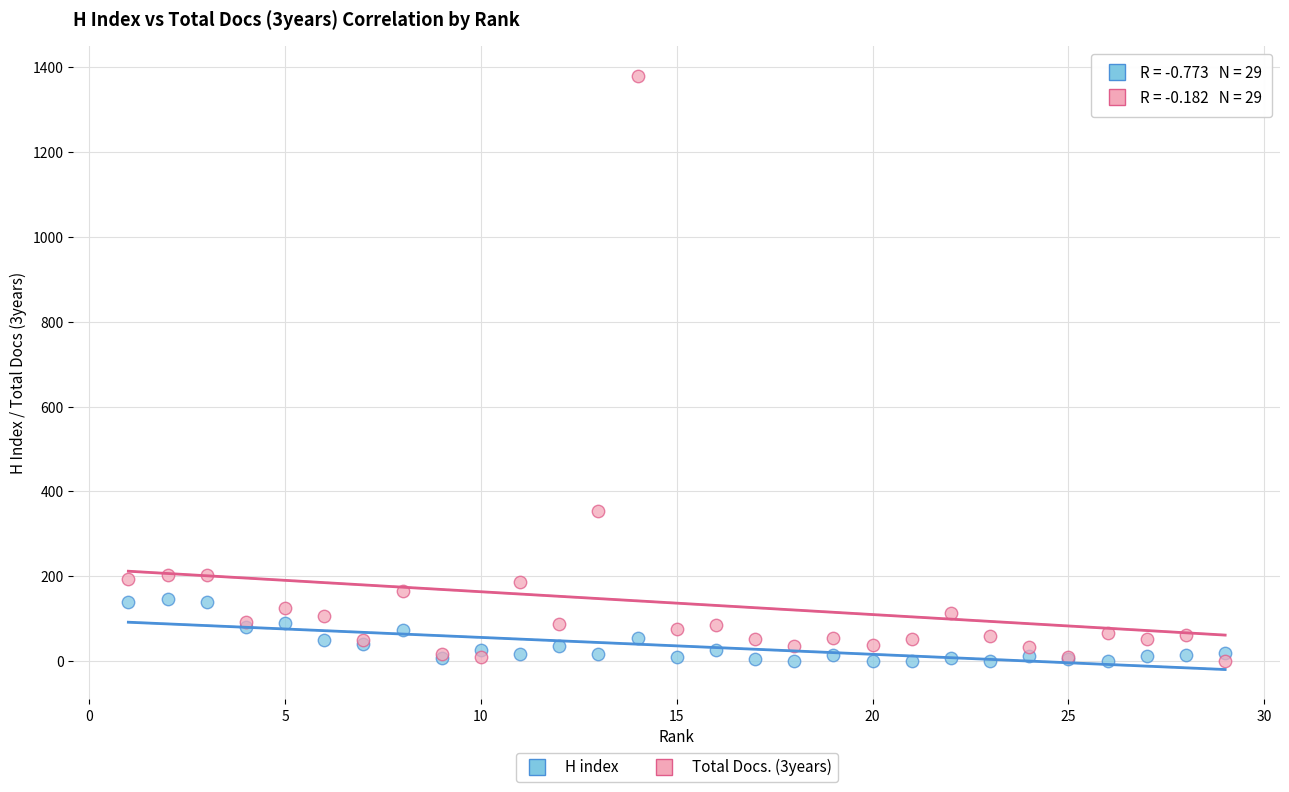

Which series has the widest spread of Y values?

Total Docs. (3years)